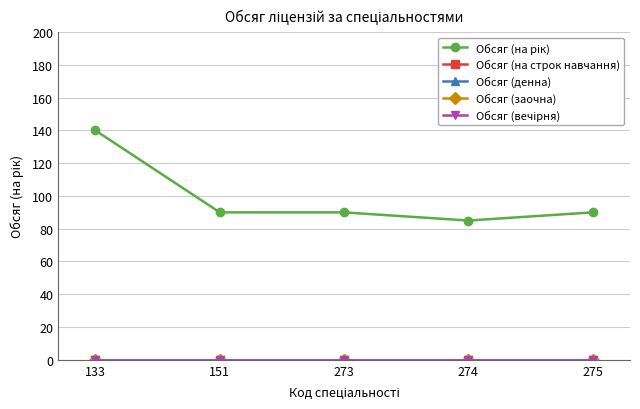

True or false: Обсяг (на строк навчання) and Обсяг (вечірня) cross at least once.

False